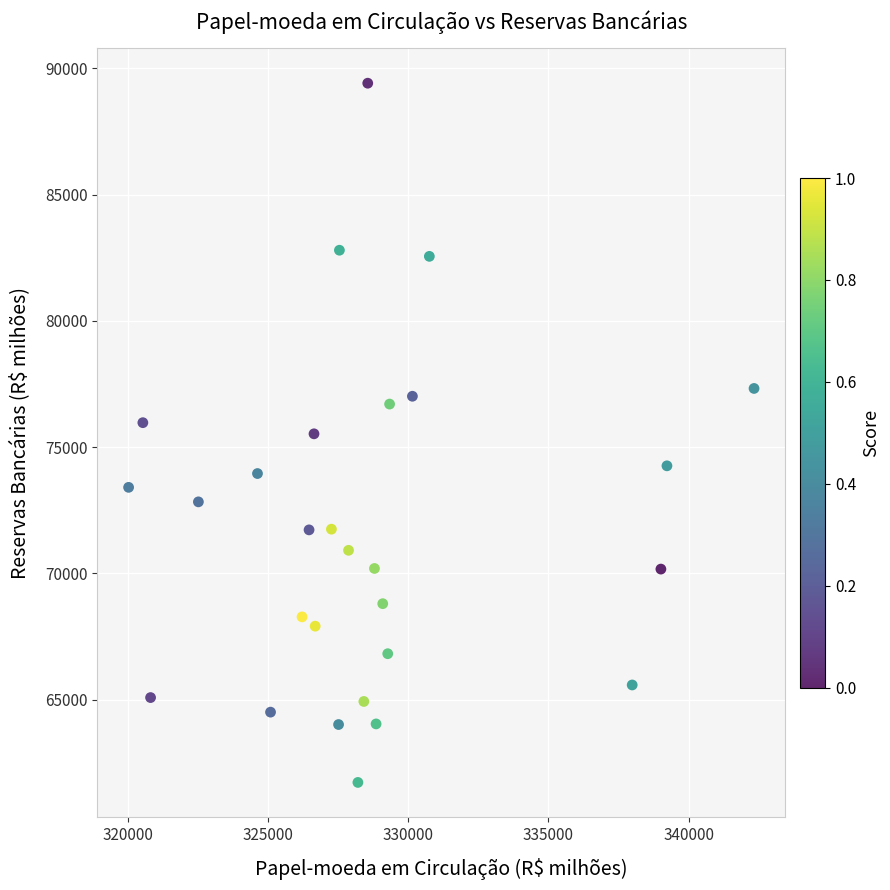

What is the range of X values (max minus min)?

22301.8